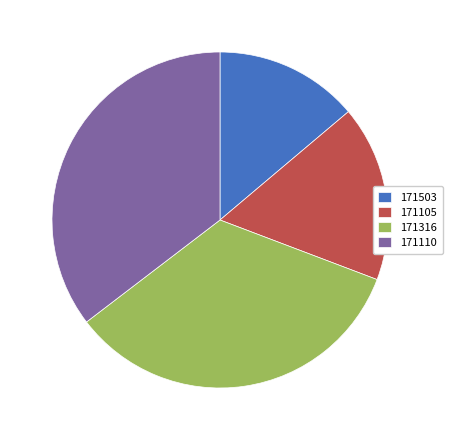

Do 171110 and 171503 together represent more than half of the pie?

No